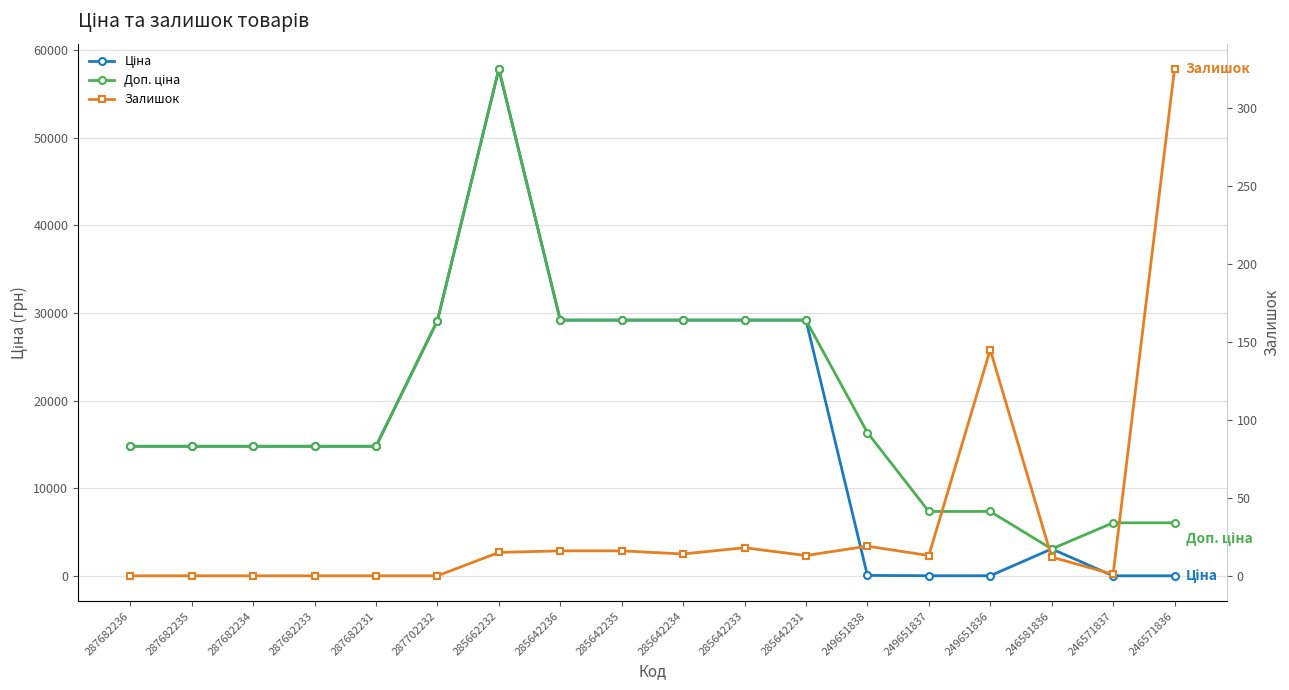

At which category is the sum across all series the highest?

285662232